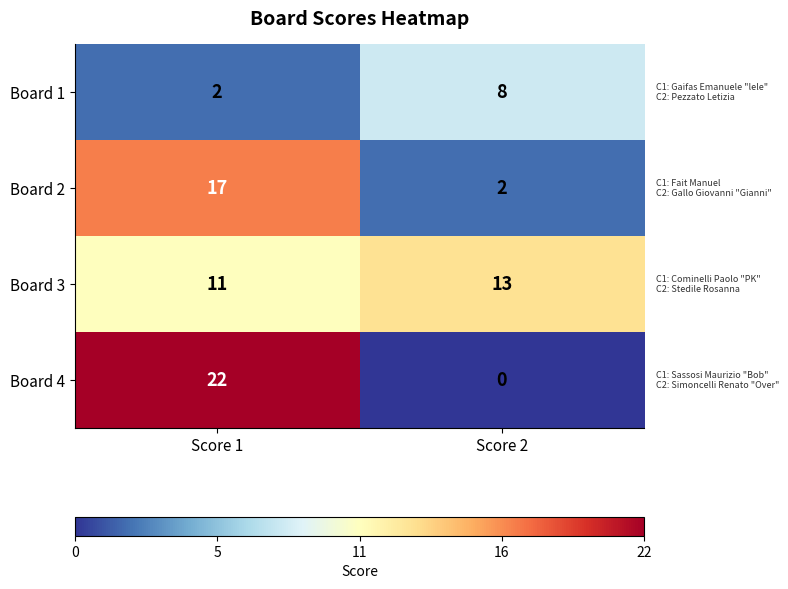

Which series has the widest spread of values?

Board 4